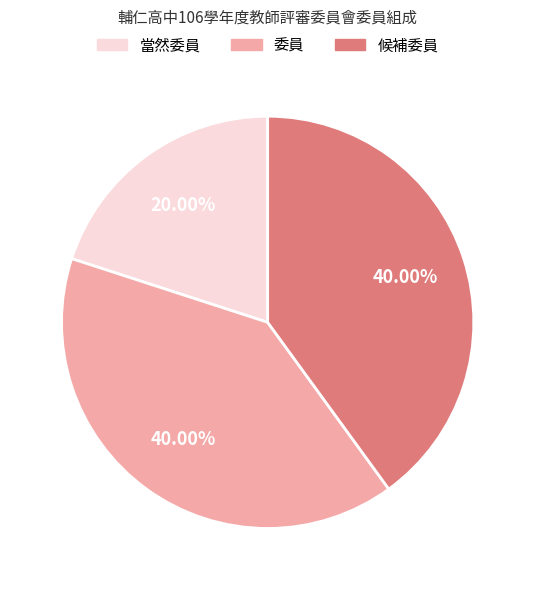

True or false: 委員 accounts for 40% of the total.

True